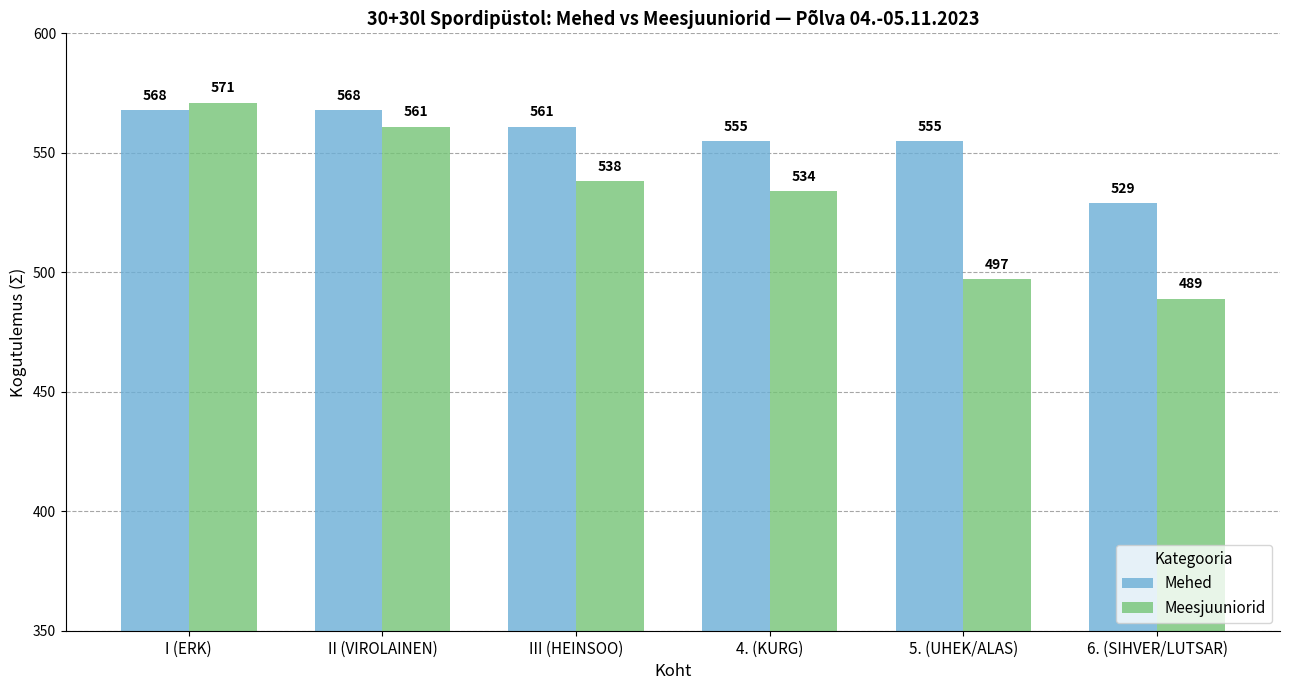

Which series has the largest range (max minus min)?

Meesjuuniorid